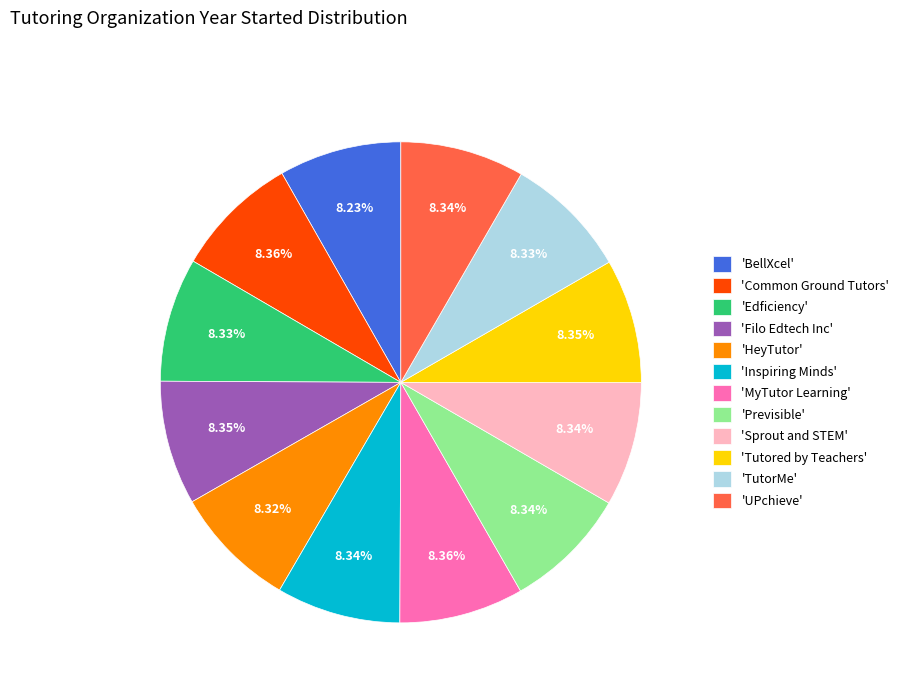

Is the sum of 'HeyTutor' and 'UPchieve' greater than half?

No